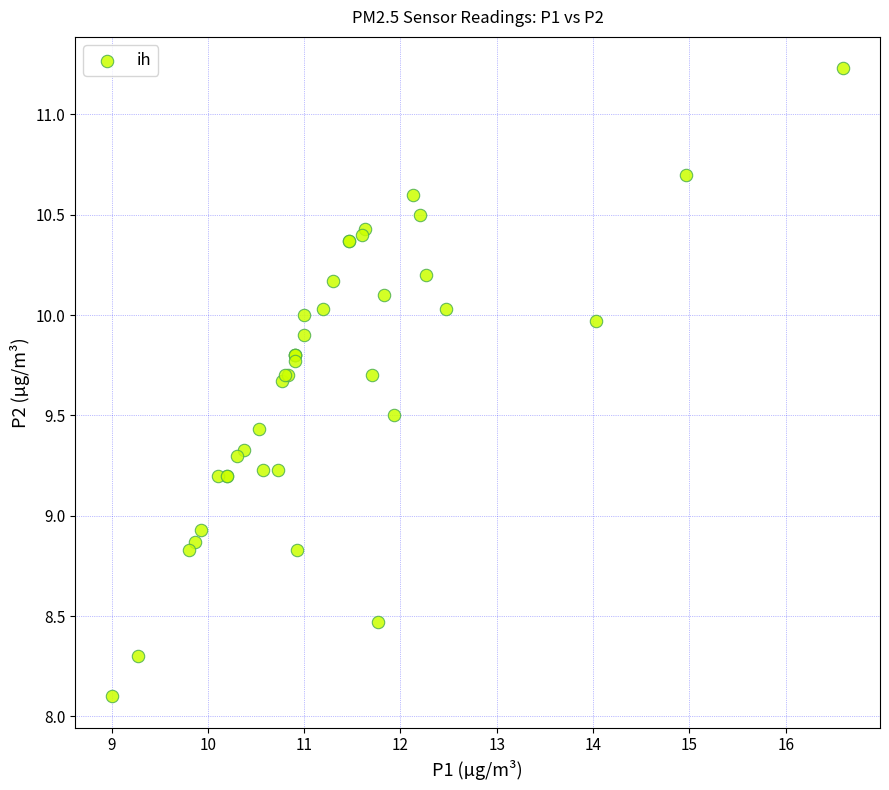

What Y value in the scatter plot is closest to 9?

8.9